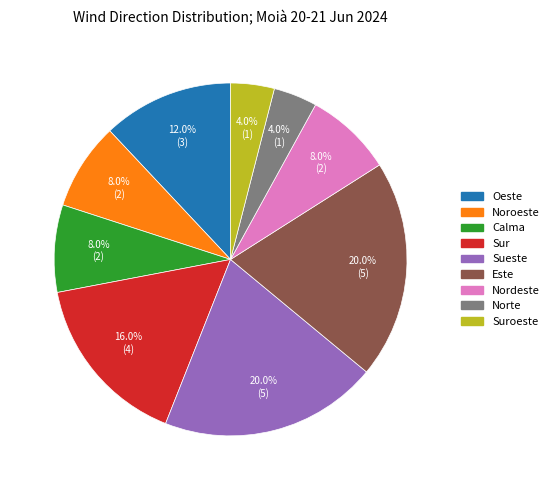

Count the number of slices in the pie.

9